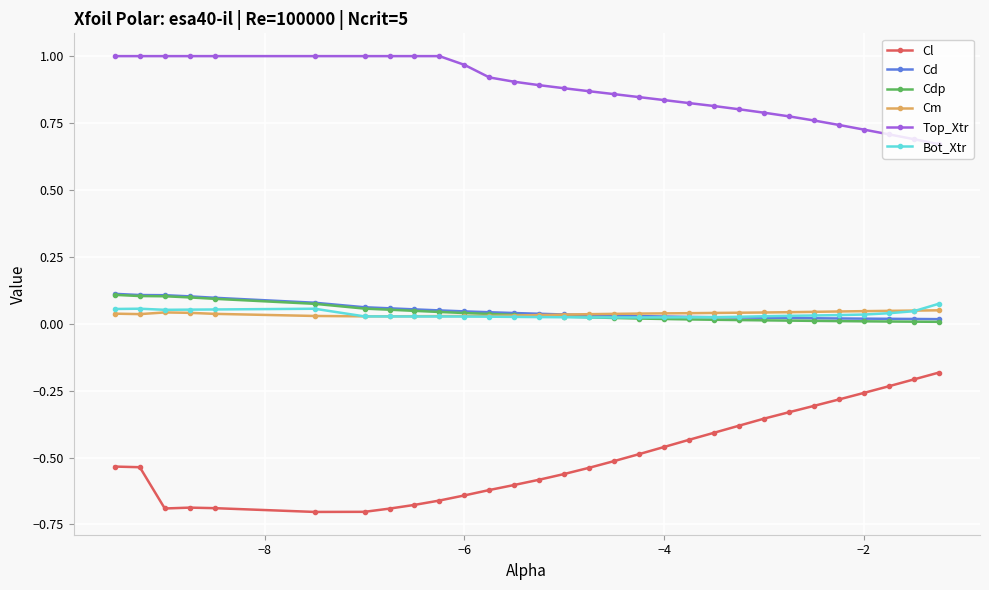

Which series has the largest total across all categories?

Top_Xtr